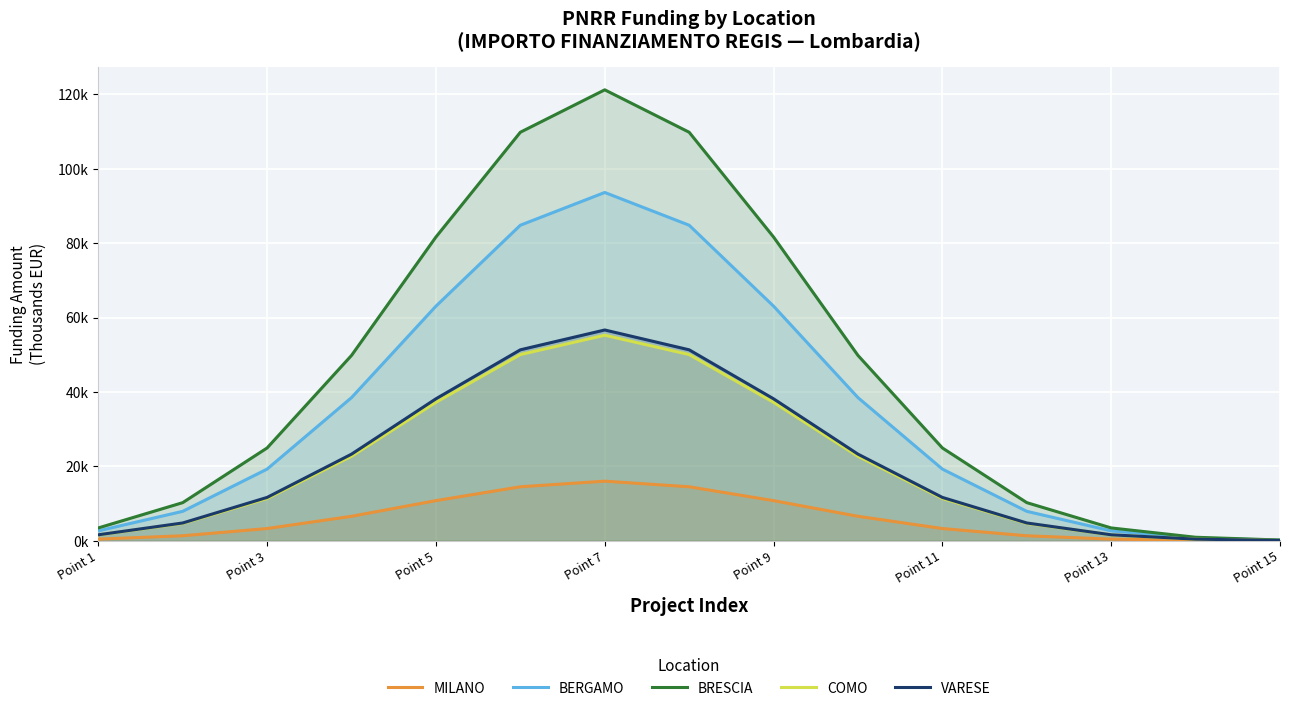

Reading right to left, list all the values displayed in this chart.

MILANO: 0.0	0.1	0.5	1.4	3.3	6.6	10.8	14.5	16.0	14.5	10.8	6.6	3.3	1.4	0.5
BERGAMO: 0.2	0.7	2.7	7.9	19.3	38.5	63.1	84.8	93.6	84.8	63.1	38.5	19.3	7.9	2.7
BRESCIA: 0.2	1.0	3.5	10.3	25.0	49.8	81.7	109.8	121.2	109.8	81.7	49.8	25.0	10.3	3.5
COMO: 0.1	0.4	1.6	4.7	11.4	22.7	37.2	50.1	55.3	50.1	37.2	22.7	11.4	4.7	1.6
VARESE: 0.1	0.4	1.6	4.8	11.7	23.3	38.2	51.3	56.7	51.3	38.2	23.3	11.7	4.8	1.6